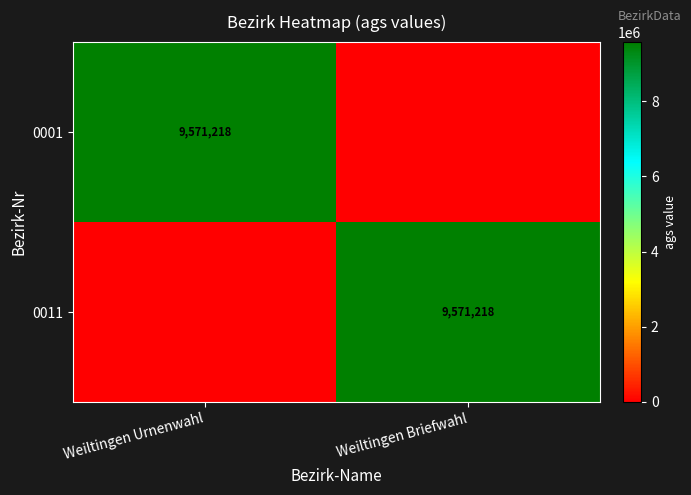

Is it true that 0011 equals 16566202 at Weiltingen Briefwahl?

False